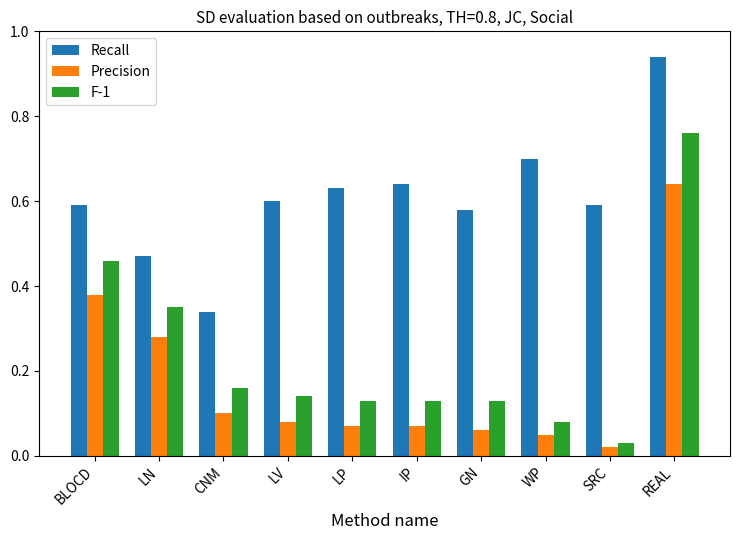

True or false: Precision has a value of 0.1 at CNM.

True